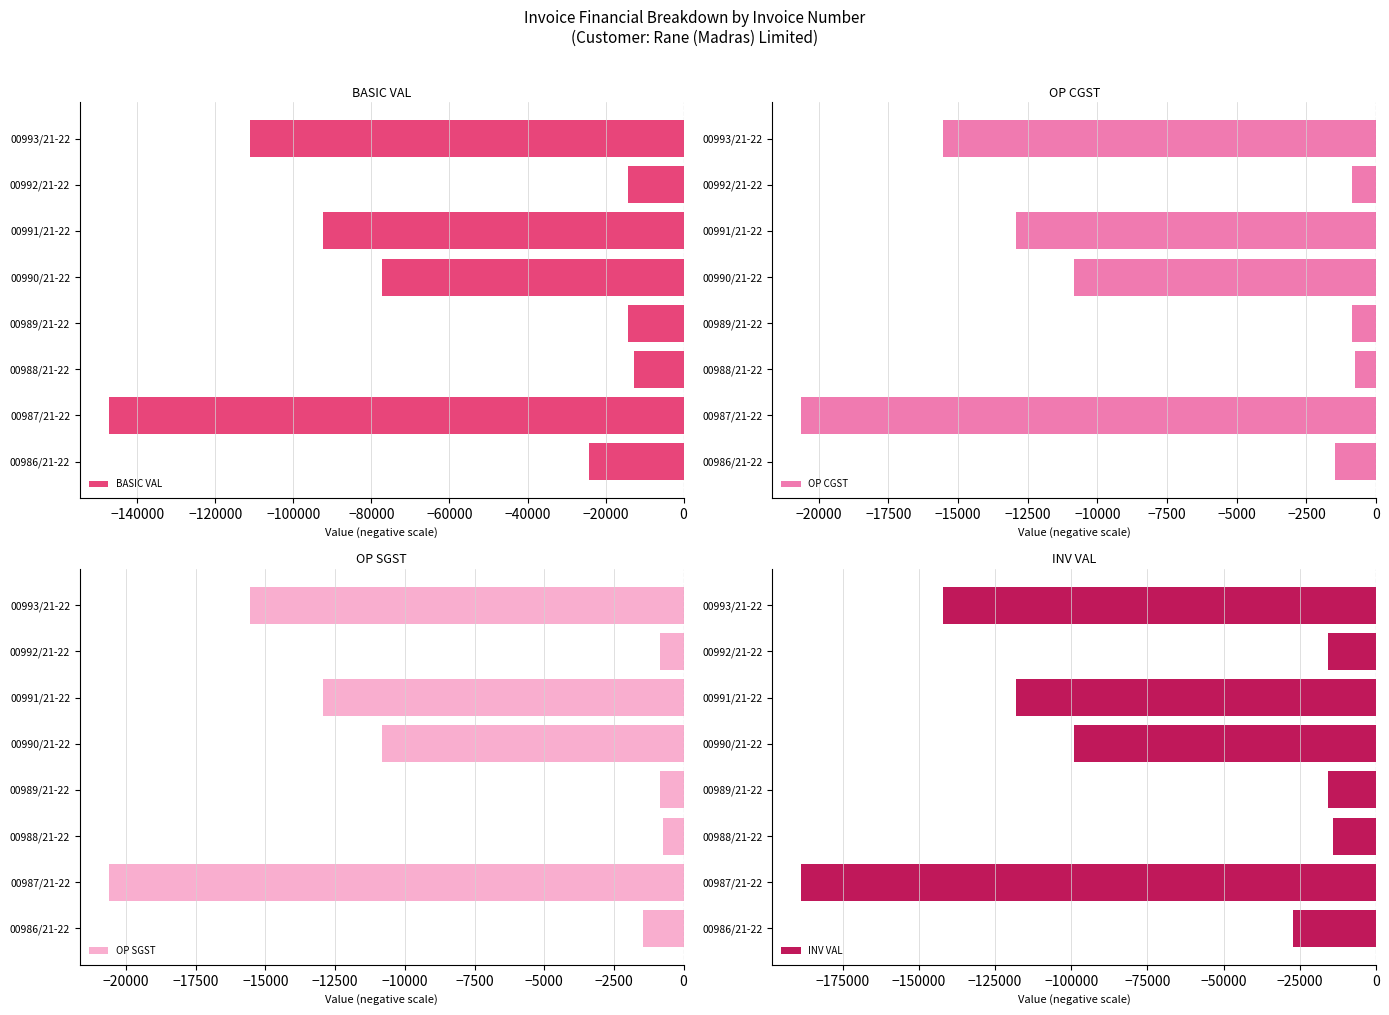

Which category has the lowest value in the BASIC VAL series?

00987/21-22